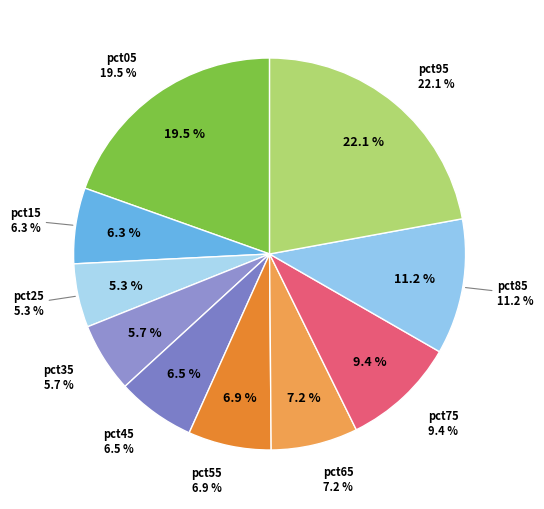

Is it true that pct65 is 7% of the pie?

True